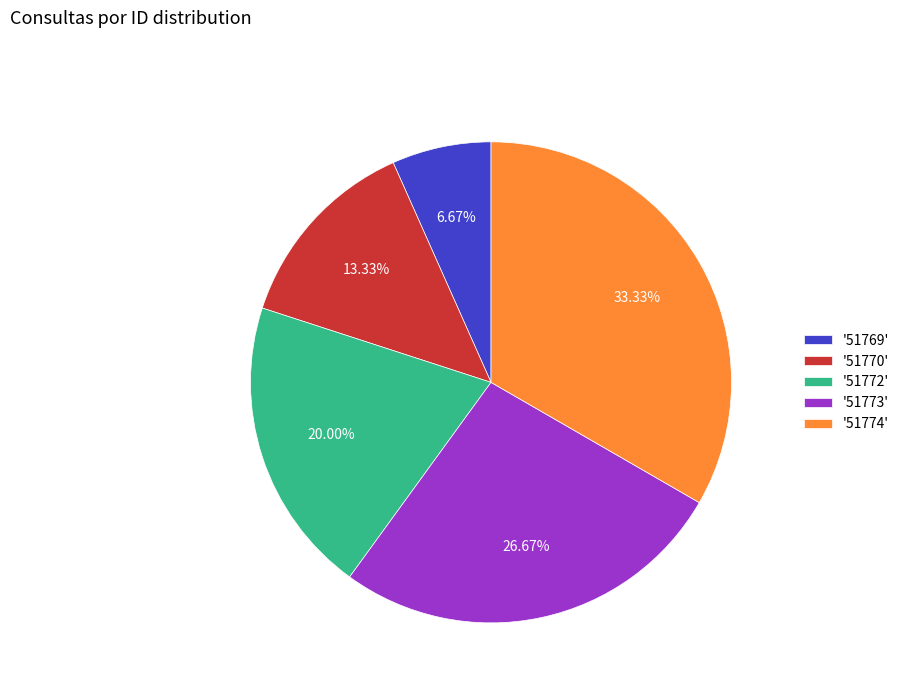

Which has a higher value, '51773' or '51774'?

'51774'